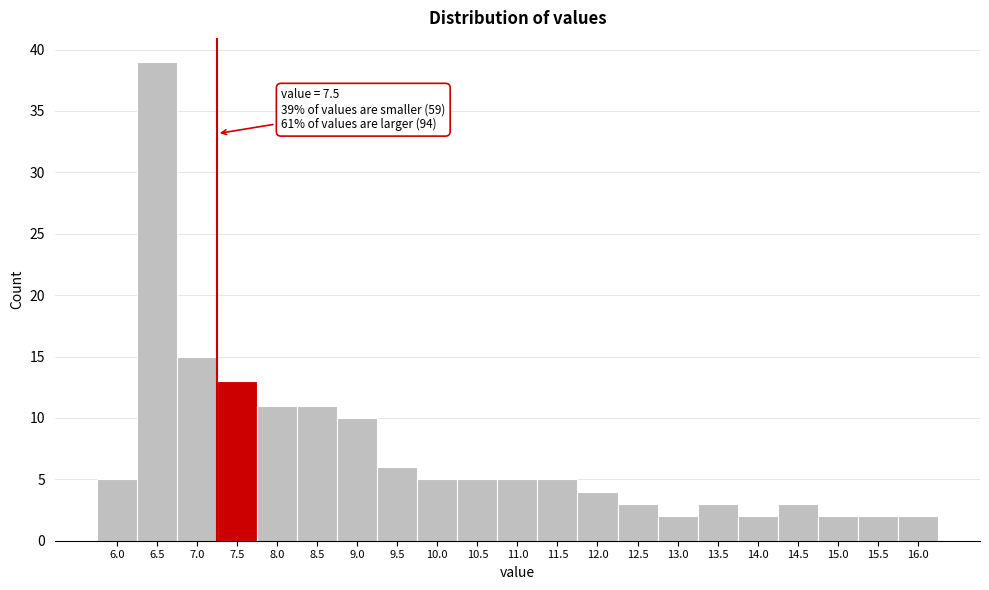

Reading left to right, extract all data points from this chart.

5	39	15	13	11	11	10	6	5	5	5	5	4	3	2	3	2	3	2	2	2